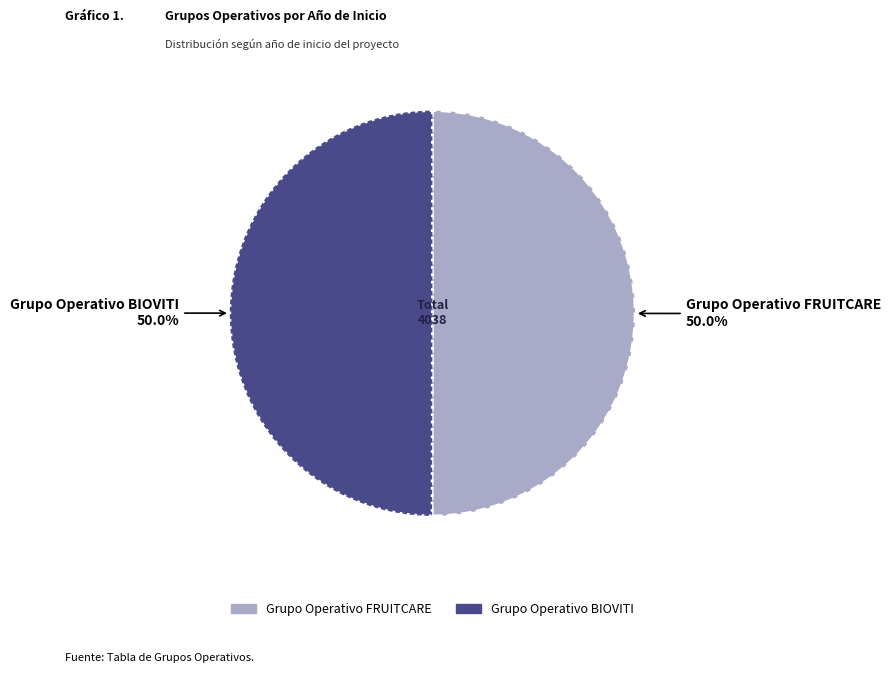

To the nearest percent, what percentage of the pie is Grupo Operativo BIOVITI?

50%